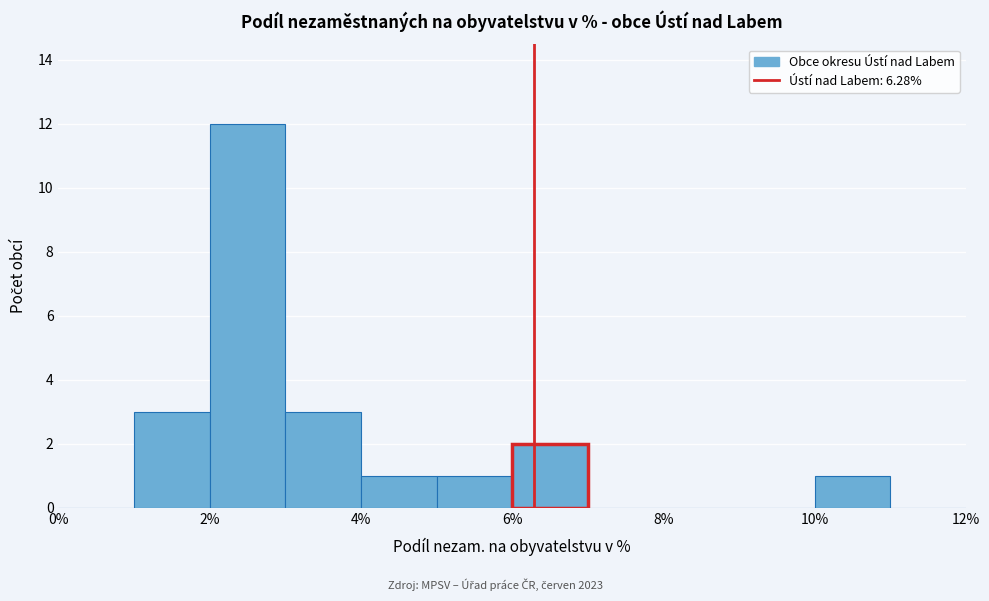

Which range on the x-axis has the tallest bar?

2 to 3